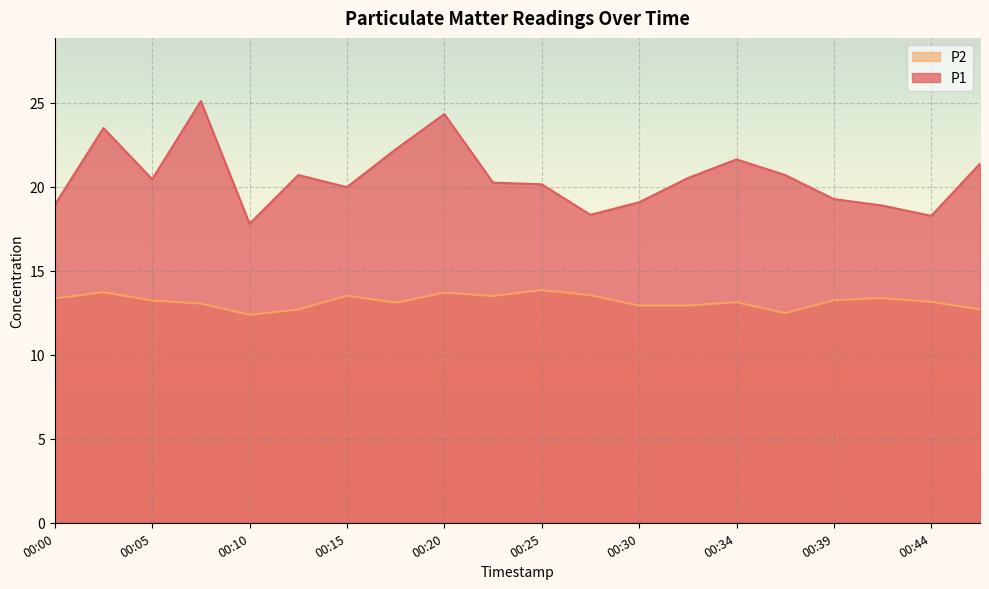

Is it true that P1 equals 20.5 at 00:32?

True